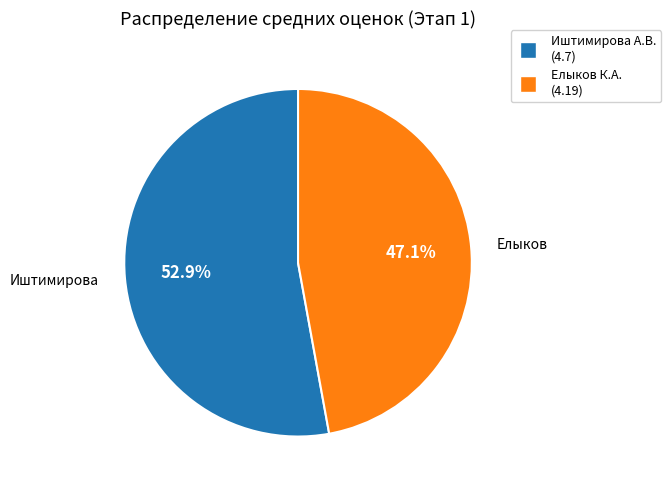

What is the largest slice in the pie chart?

Иштимирова